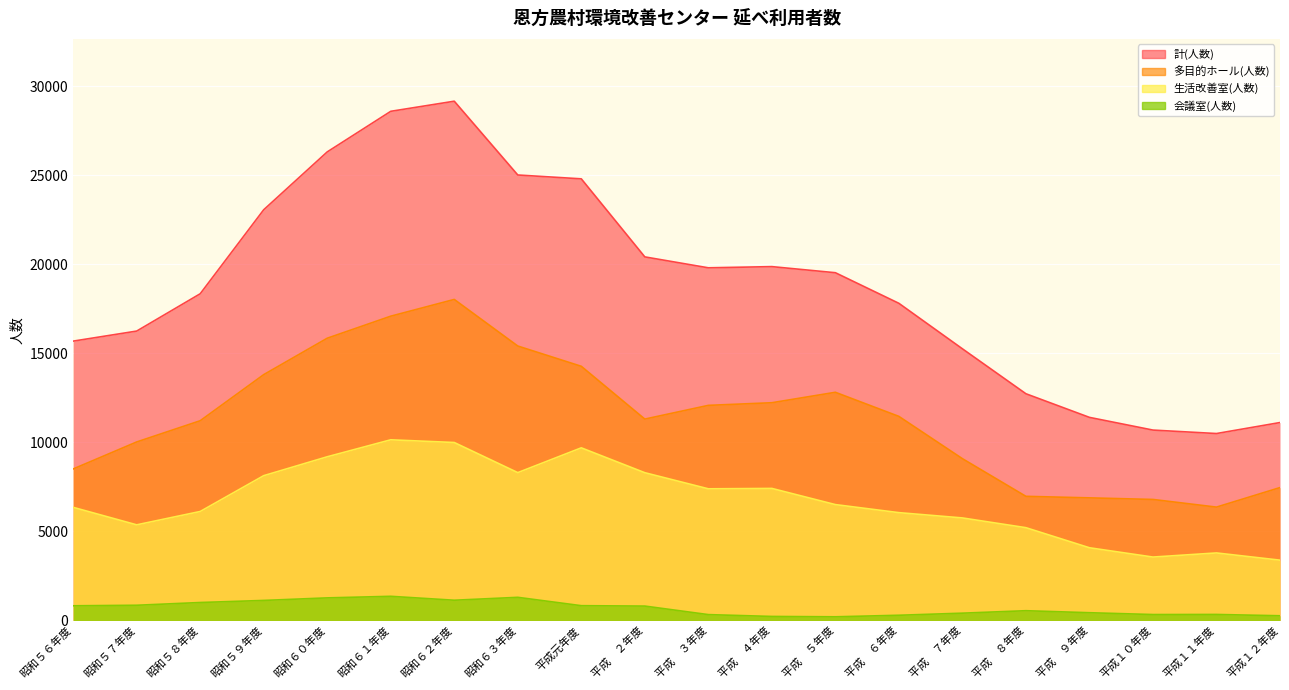

Which series has the widest spread of values?

計(人数)